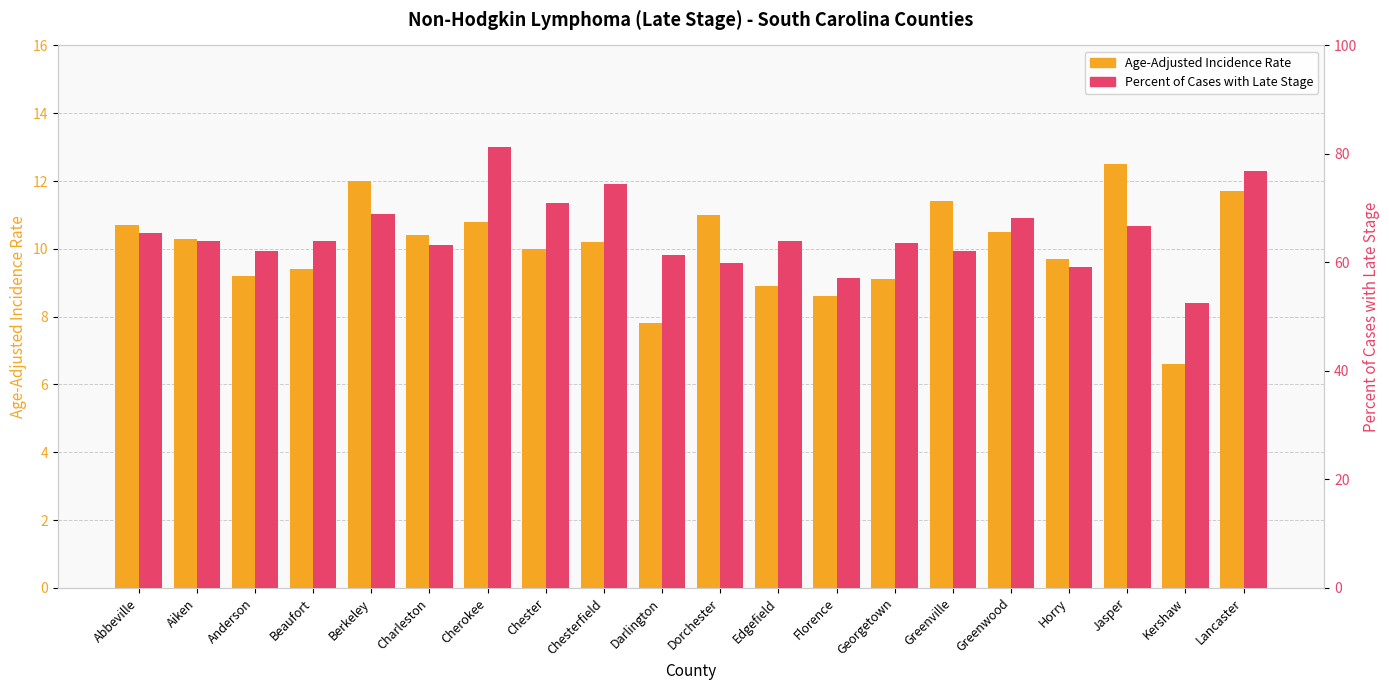

Reading left to right, extract all data points from this chart.

Age-Adjusted Incidence Rate: 10.7	10.3	9.2	9.4	12.0	10.4	10.8	10.0	10.2	7.8	11.0	8.9	8.6	9.1	11.4	10.5	9.7	12.5	6.6	11.7
Percent of Cases with Late Stage: 65.4	64.0	62.1	63.9	68.9	63.2	81.3	71.0	74.4	61.4	59.8	64.0	57.1	63.5	62.1	68.1	59.1	66.7	52.6	76.9